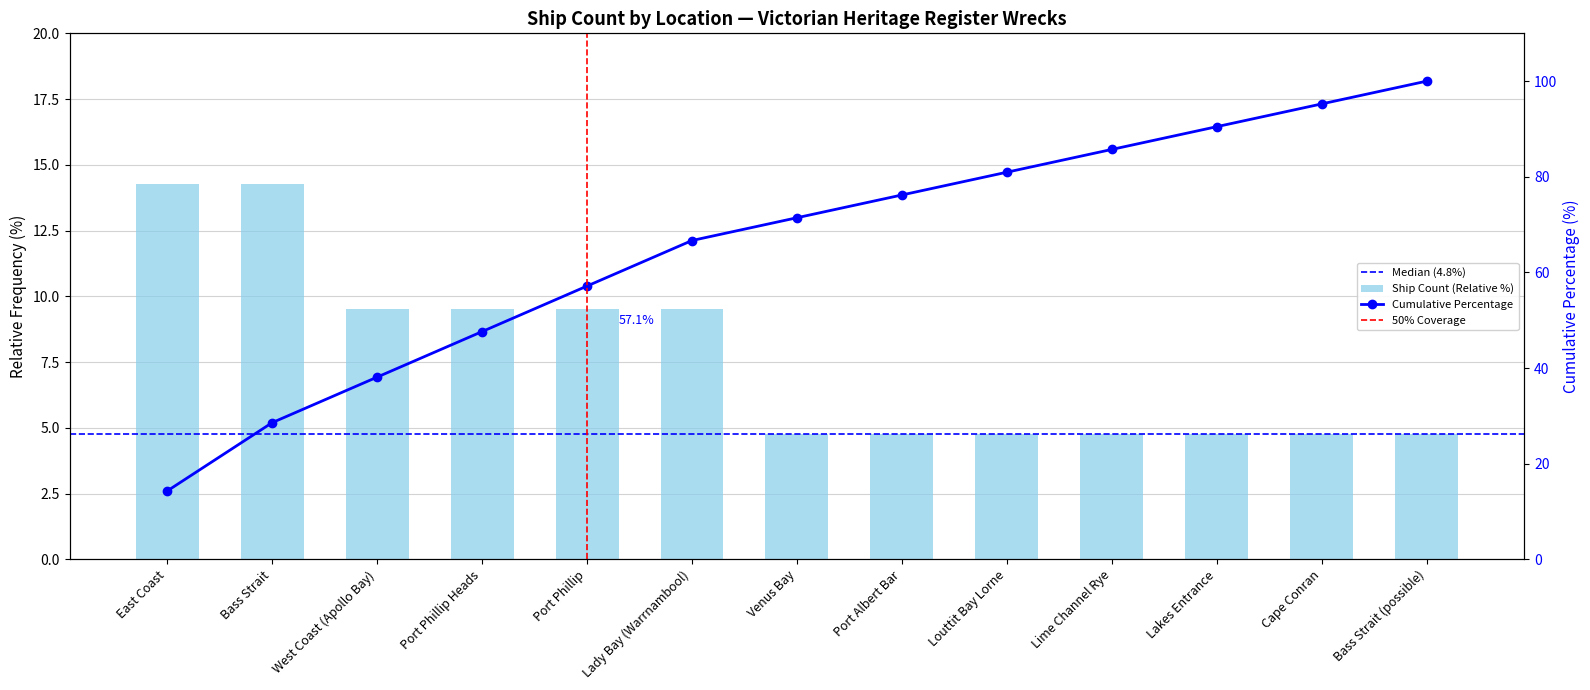

What is the greatest value displayed?

14.3